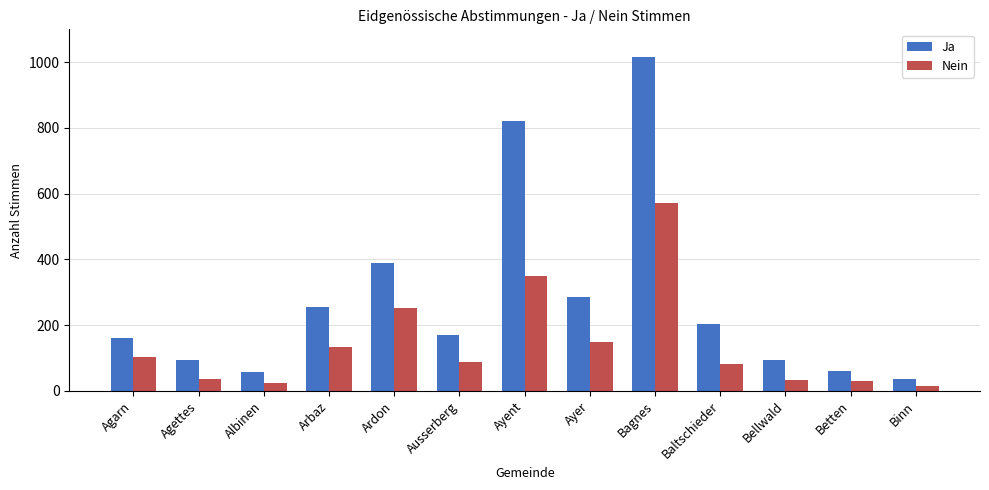

Which series has the widest spread of values?

Ja